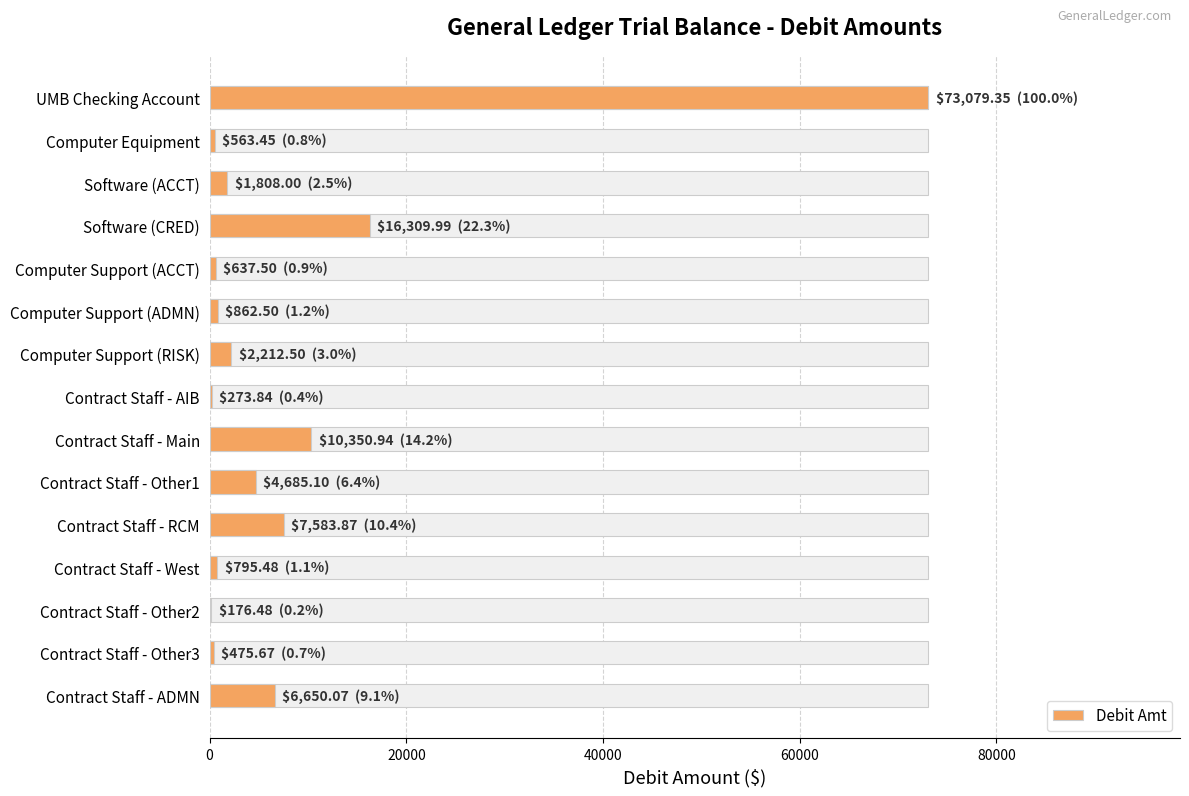

Reading left to right, list all the values displayed in this chart.

73079.4	563.5	1808.0	16310.0	637.5	862.5	2212.5	273.8	10350.9	4685.1	7583.9	795.5	176.5	475.7	6650.1